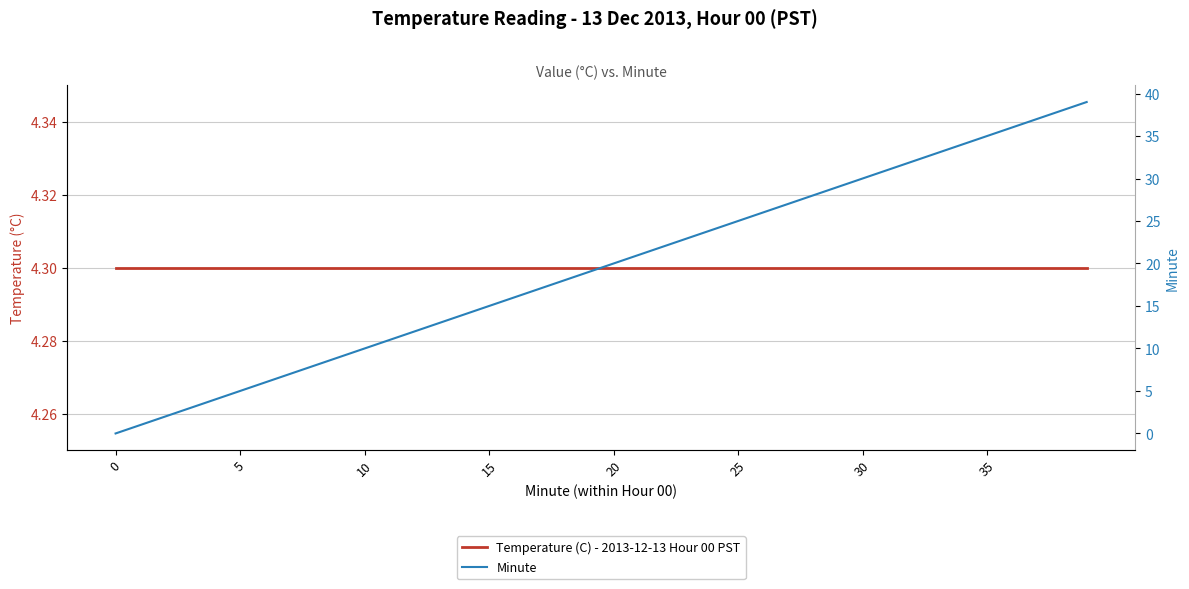

Which series ends up on top after the final intersection of Temperature (C) - 2013-12-13 Hour 00 PST and Minute?

Minute